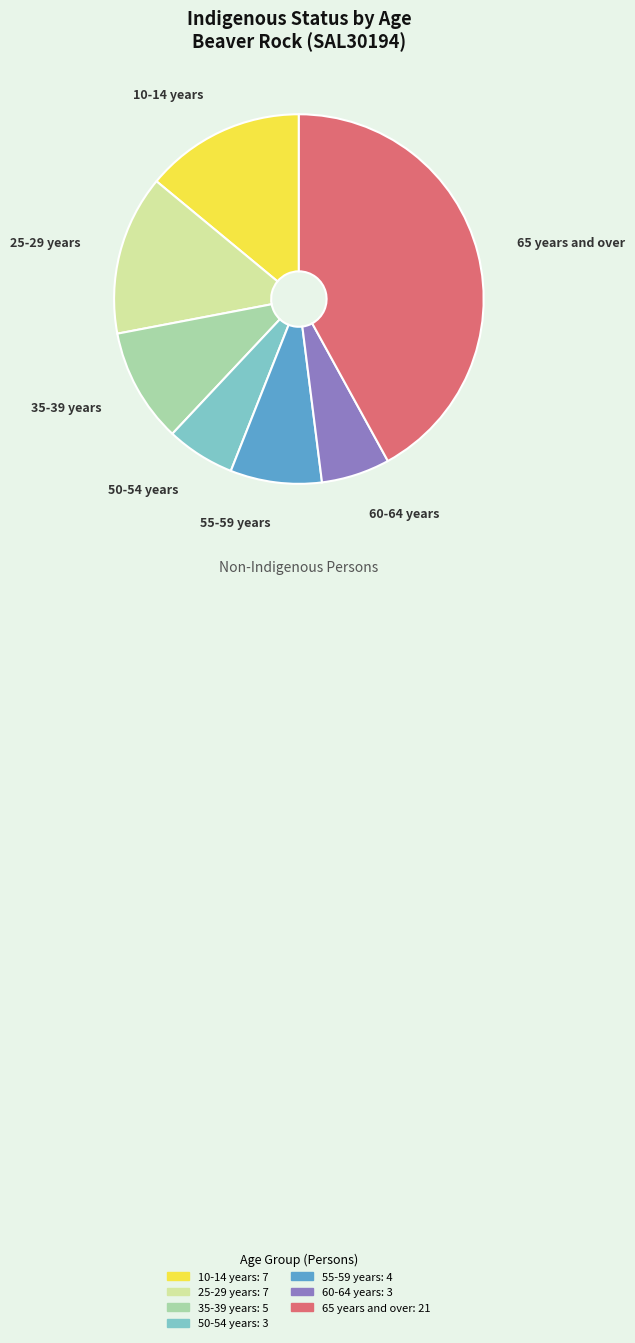

Is there any slice that represents more than half of the pie?

No